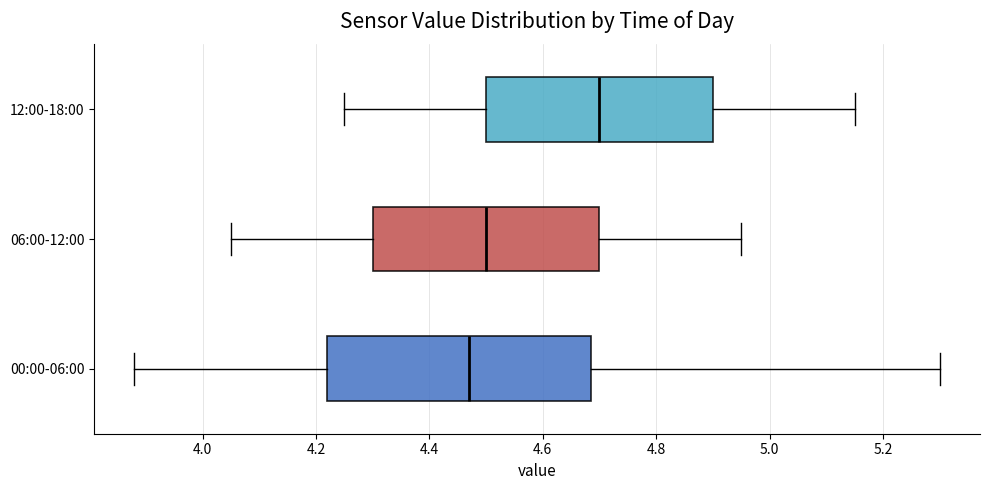

Where is the left edge of the box for 06:00-12:00 on the x-axis? The values are not printed on the chart, so give them approximately, as read against the axis.

4.30